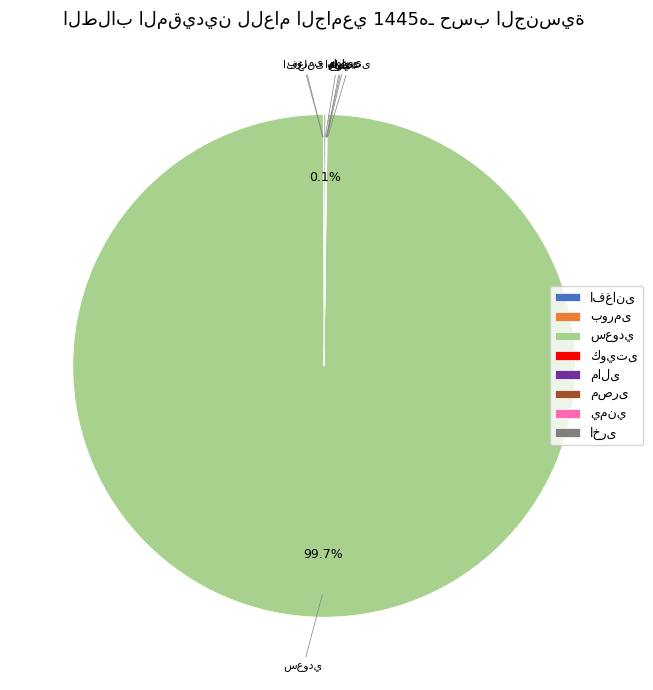

Is there any slice that represents more than half of the pie?

Yes